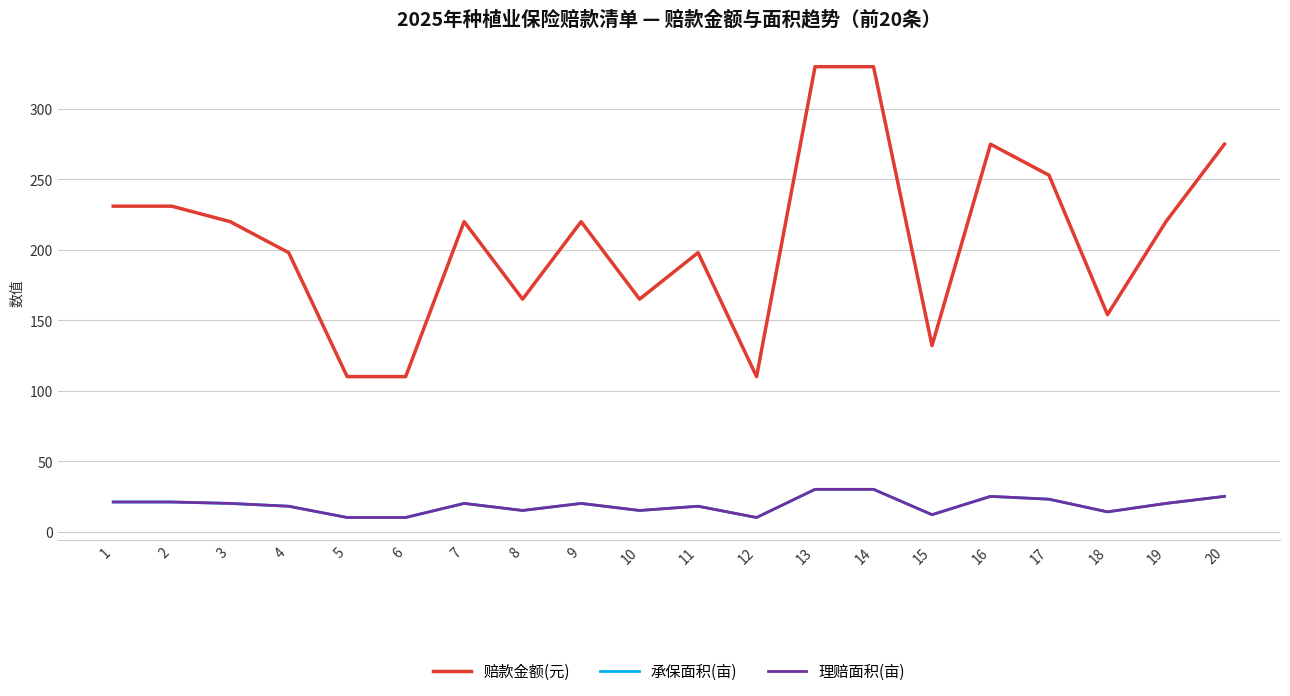

How many interior local peaks does the 赔款金额(元) series have?

4